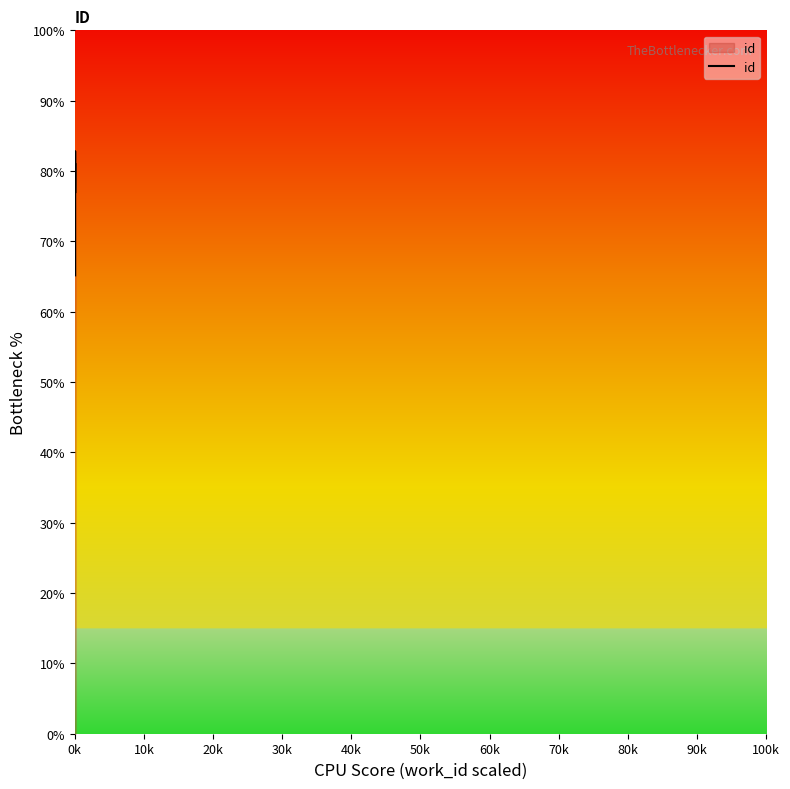

What is the sum of all values?

388.6